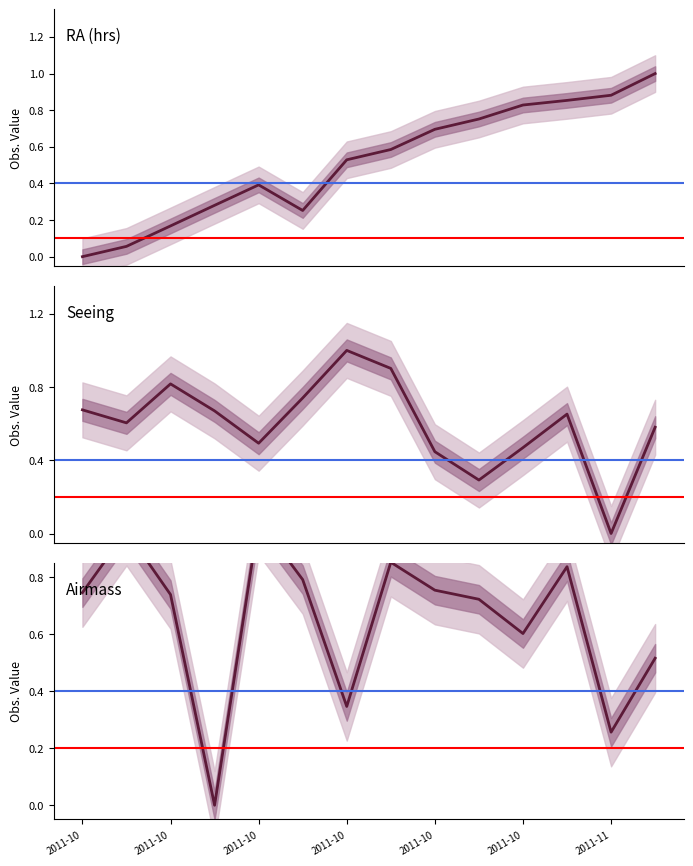

What are all the series names shown in the legend?

RA (hrs), Seeing, Airmass